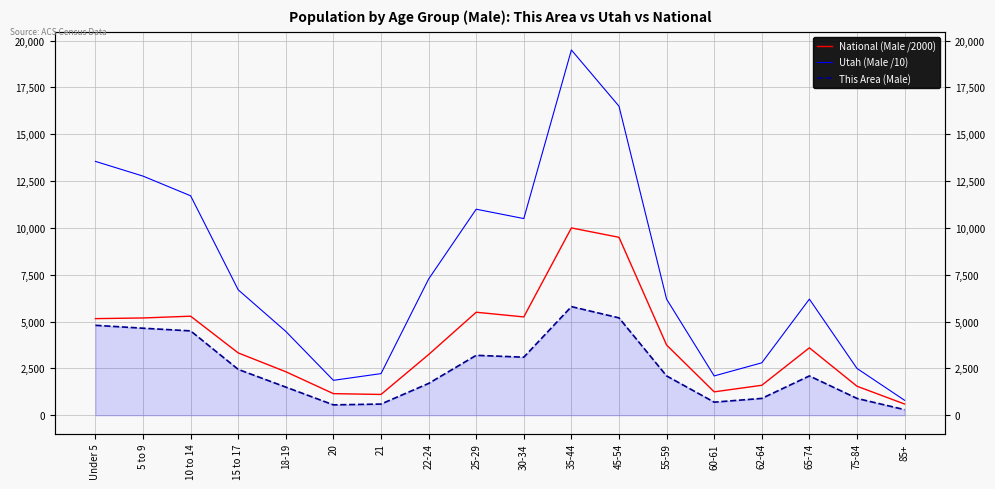

Reading left to right, what are all the values shown in this chart?

National (Male /2000): Under 5=5159	5 to 9=5194	10 to 14=5289	15 to 17=3328	18-19=2323	20=1154	21=1111	22-24=3241	25-29=5500	30-34=5250	35-44=10000	45-54=9500	55-59=3750	60-61=1250	62-64=1600	65-74=3600	75-84=1550	85+=600
Utah (Male /10): Under 5=13553	5 to 9=12767	10 to 14=11716	15 to 17=6696	18-19=4476	20=1865	21=2223	22-24=7271	25-29=11000	30-34=10500	35-44=19500	45-54=16500	55-59=6200	60-61=2100	62-64=2800	65-74=6200	75-84=2500	85+=800
This Area (Male): Under 5=4802	5 to 9=4647	10 to 14=4504	15 to 17=2449	18-19=1503	20=555	21=598	22-24=1699	25-29=3200	30-34=3100	35-44=5800	45-54=5200	55-59=2100	60-61=700	62-64=900	65-74=2100	75-84=900	85+=300